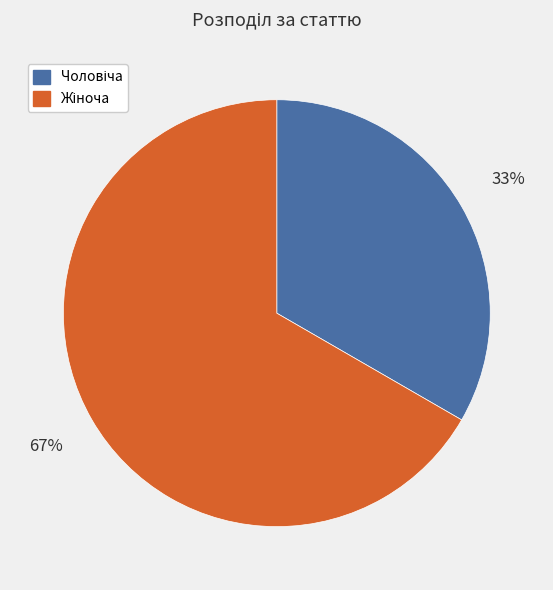

To the nearest percent, what is the average slice percentage?

50%